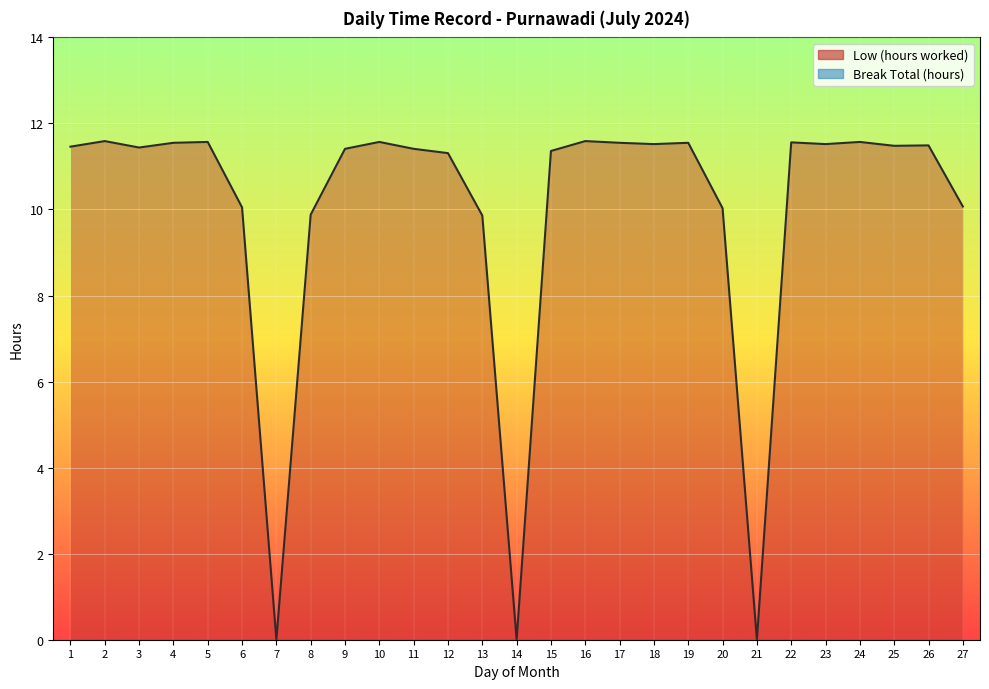

Reading right to left, list all the values displayed in this chart.

10.1	11.5	11.5	11.6	11.5	11.6	0.0	10.0	11.6	11.5	11.6	11.6	11.4	0.0	9.9	11.3	11.4	11.6	11.4	9.9	0.0	10.1	11.6	11.6	11.4	11.6	11.5